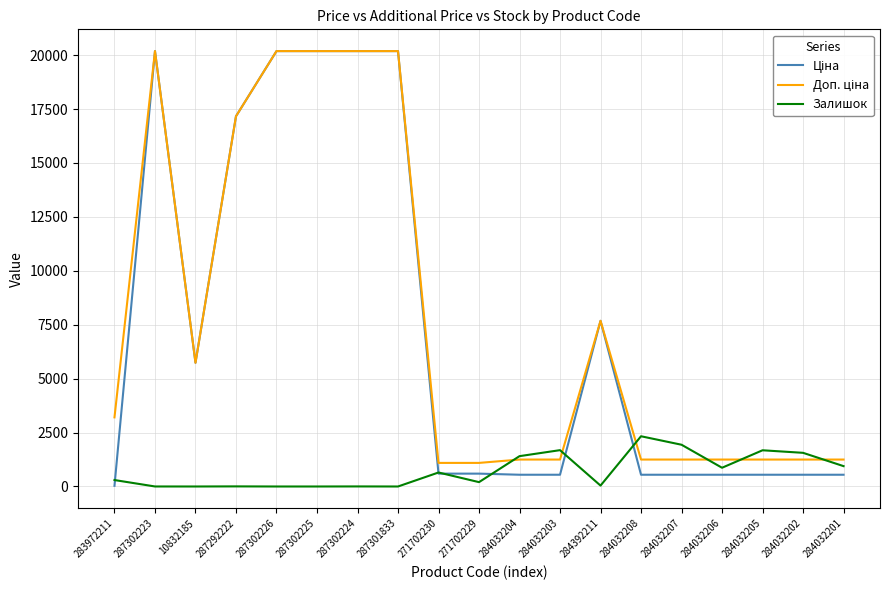

Is this an area chart (filled region under the line)?

No